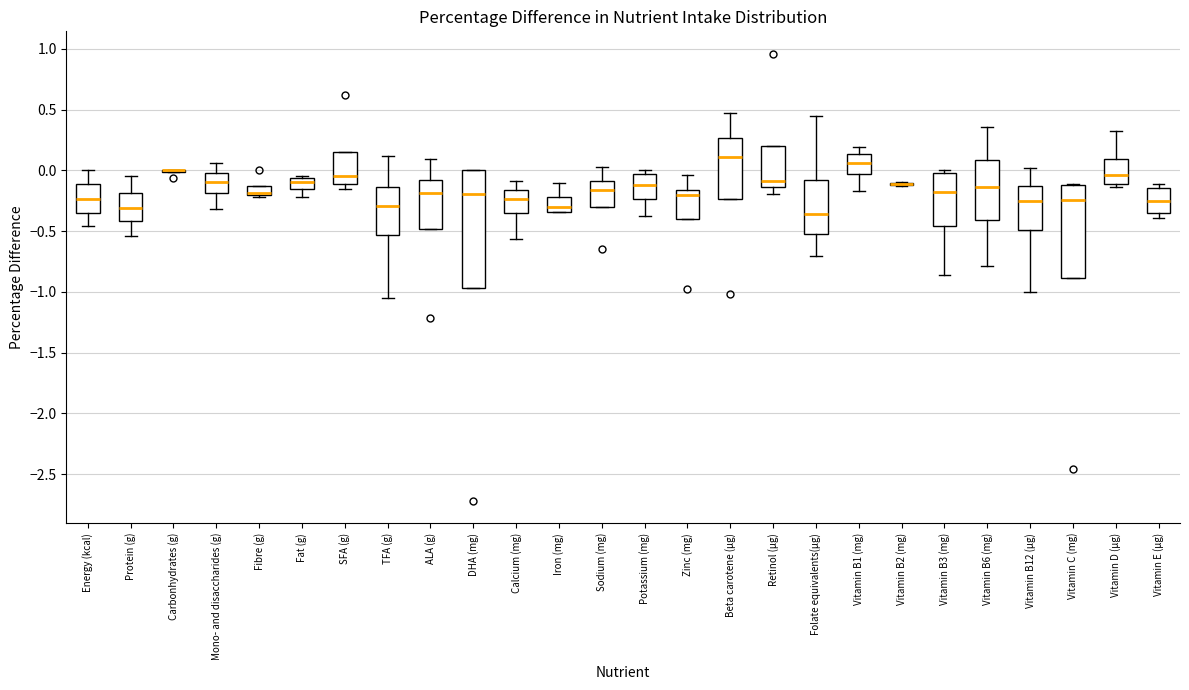

Reading left to right, transcribe this box plot: for each box, give where its median line is, the range the box spans, and where its two whiskers end, as read against the y-axis. The values are not printed on the chart, so give them approximately, as read against the axis.

Energy (kcal): median -0.25, box -0.35 to -0.10, whiskers -0.45 to 0.00
Protein (g): median -0.30, box -0.40 to -0.20, whiskers -0.55 to -0.05
Carbonhydrates (g): box collapsed to a line at 0.00, whiskers 0.00 to 0.00
Mono- and disaccharides (g): median -0.10, box -0.20 to 0.00, whiskers -0.30 to 0.05
Fibre (g): median -0.20 (just above the box's lower edge), box -0.20 to -0.15, whiskers -0.20 to -0.15
Fat (g): median -0.10, box -0.15 to -0.05, whiskers -0.20 to -0.05
SFA (g): median -0.05, box -0.10 to 0.15, whiskers -0.15 to 0.15
TFA (g): median -0.30, box -0.55 to -0.15, whiskers -1.05 to 0.10
ALA (g): median -0.20, box -0.50 to -0.10, whiskers -0.50 to 0.10
DHA (mg): median -0.20, box -0.95 to 0.00, whiskers -0.95 to 0.00
Calcium (mg): median -0.25, box -0.35 to -0.15, whiskers -0.55 to -0.10
Iron (mg): median -0.30, box -0.35 to -0.20, whiskers -0.35 to -0.10
Sodium (mg): median -0.15, box -0.30 to -0.10, whiskers -0.30 to 0.05
Potassium (mg): median -0.10, box -0.25 to -0.05, whiskers -0.35 to 0.00
Zinc (mg): median -0.20, box -0.40 to -0.15, whiskers -0.40 to -0.05
Beta carotene (µg): median 0.10, box -0.25 to 0.25, whiskers -0.25 to 0.45
Retinol (µg): median -0.10, box -0.15 to 0.20, whiskers -0.20 to 0.20
Folate equivalents(µg): median -0.35, box -0.50 to -0.10, whiskers -0.70 to 0.45
Vitamin B1 (mg): median 0.05, box -0.05 to 0.15, whiskers -0.15 to 0.20
Vitamin B2 (mg): box collapsed to a line at -0.10, whiskers -0.15 to -0.10
Vitamin B3 (mg): median -0.20, box -0.45 to 0.00, whiskers -0.85 to 0.00 (just above the box's upper edge)
Vitamin B6 (mg): median -0.15, box -0.40 to 0.10, whiskers -0.80 to 0.35
Vitamin B12 (µg): median -0.25, box -0.50 to -0.15, whiskers -1.00 to 0.00
Vitamin C (mg): median -0.25, box -0.90 to -0.10, whiskers -0.90 to -0.10
Vitamin D (µg): median -0.05, box -0.10 to 0.10, whiskers -0.15 to 0.30
Vitamin E (µg): median -0.25, box -0.35 to -0.15, whiskers -0.40 to -0.10